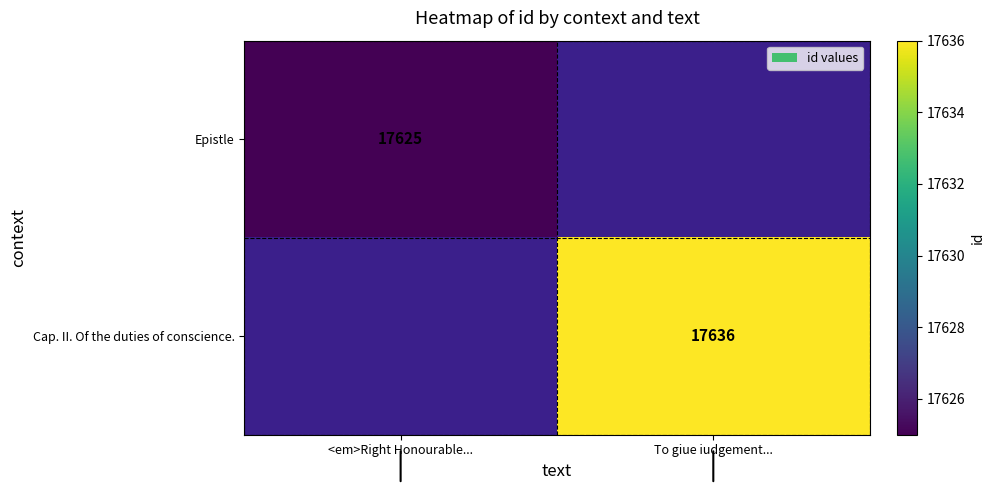

Which has a higher value, <em>Right Honourable... or To giue iudgement...?

To giue iudgement...